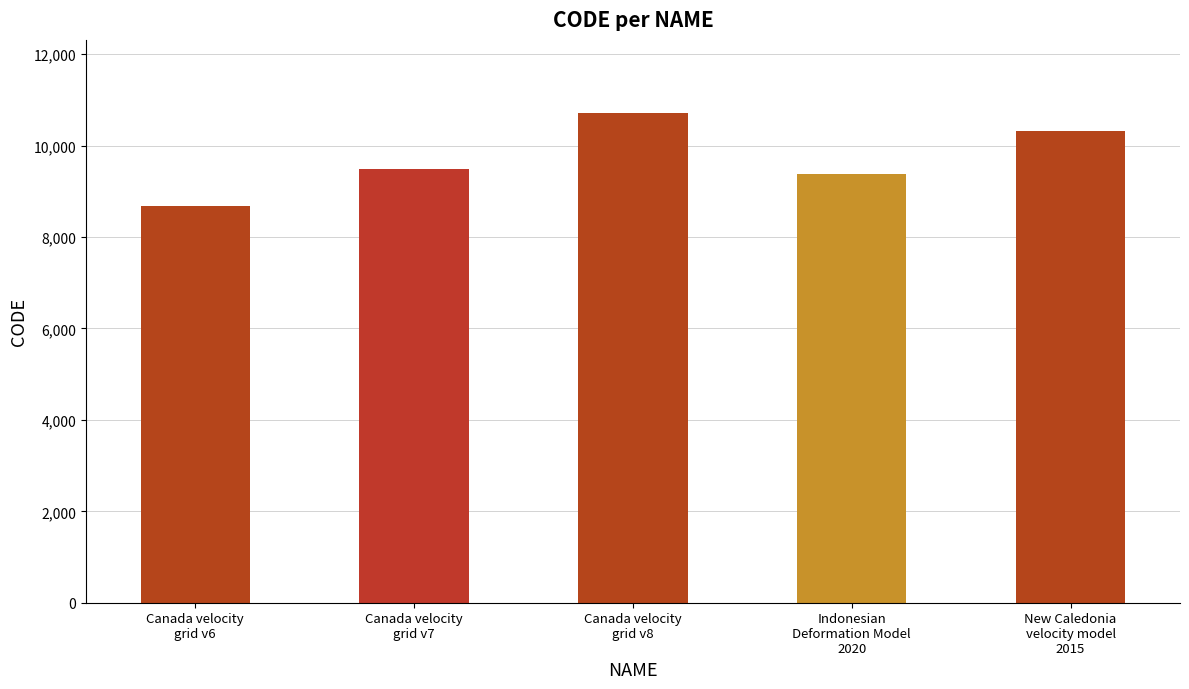

What is the average value?

9713